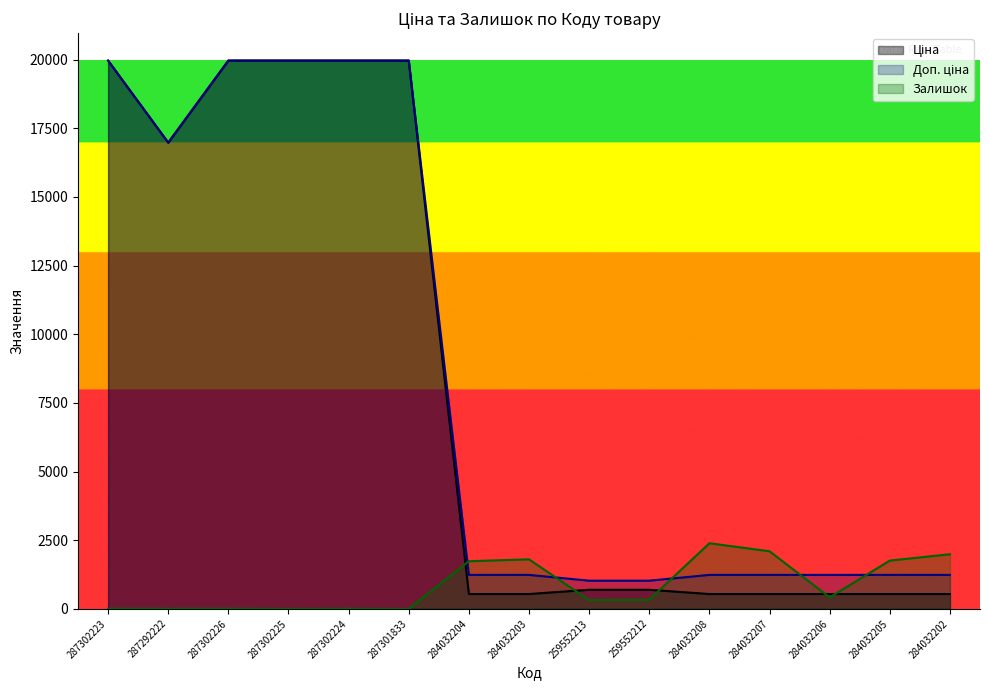

Does the chart have visible grid lines?

No